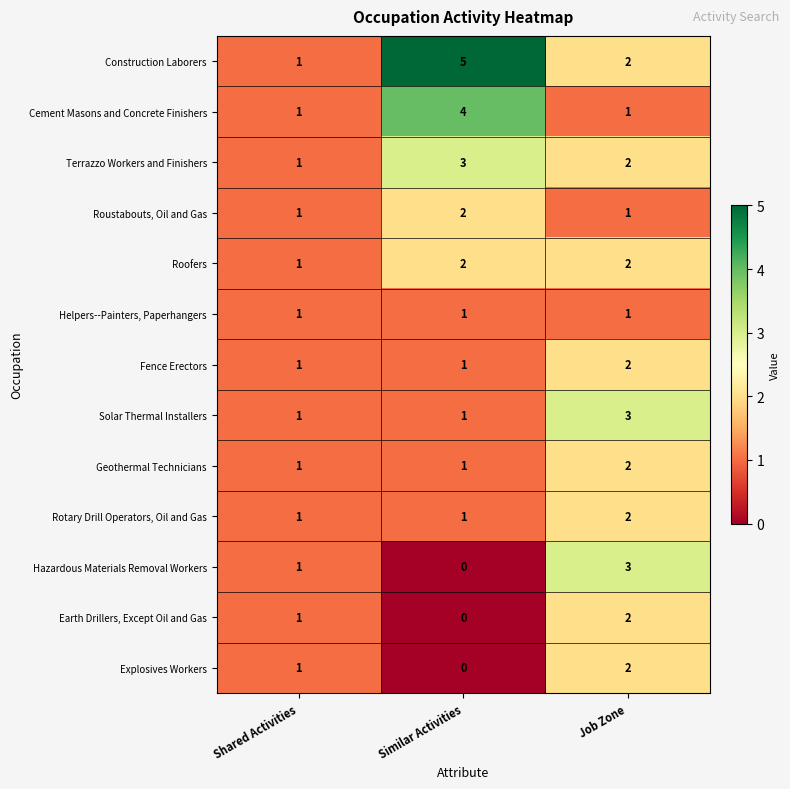

How many categories are shown in the chart?

3